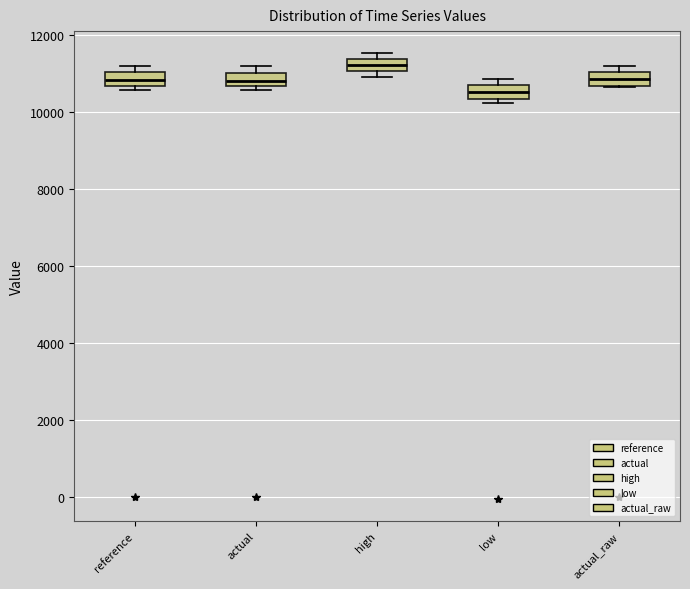

Which box's median line is the highest?

high